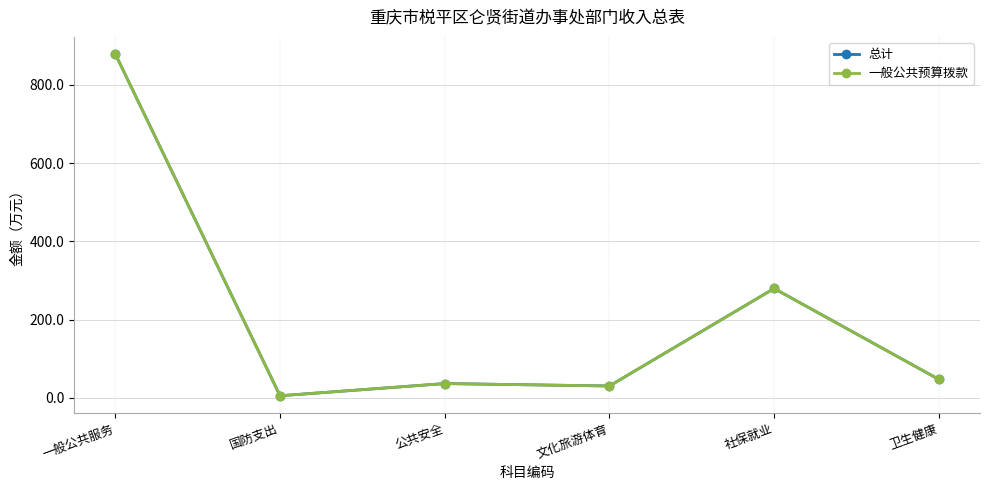

Does the chart have visible grid lines?

Yes